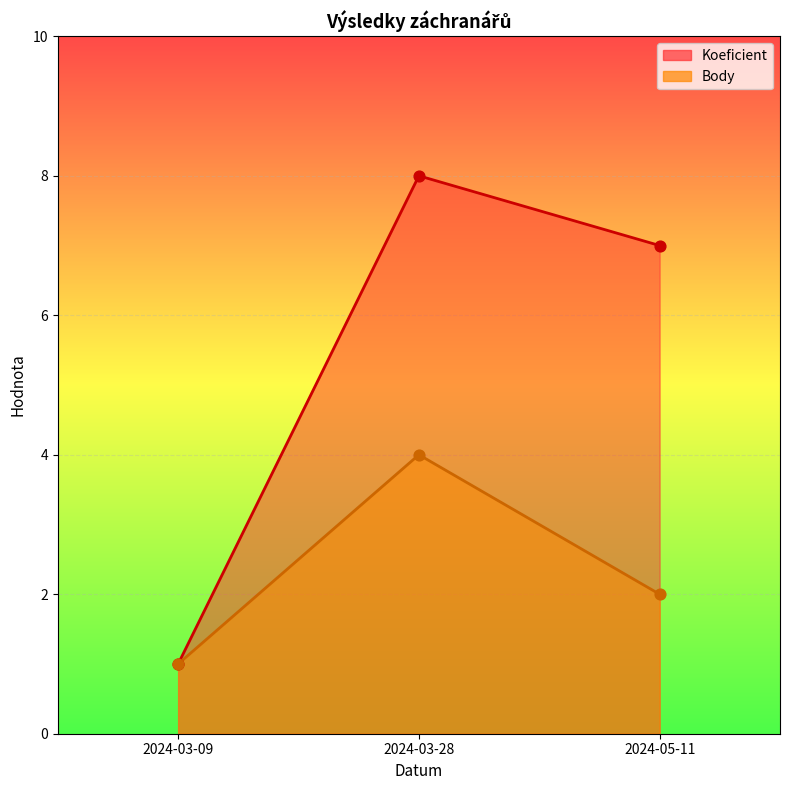

Which series has the largest total across all categories?

Koeficient